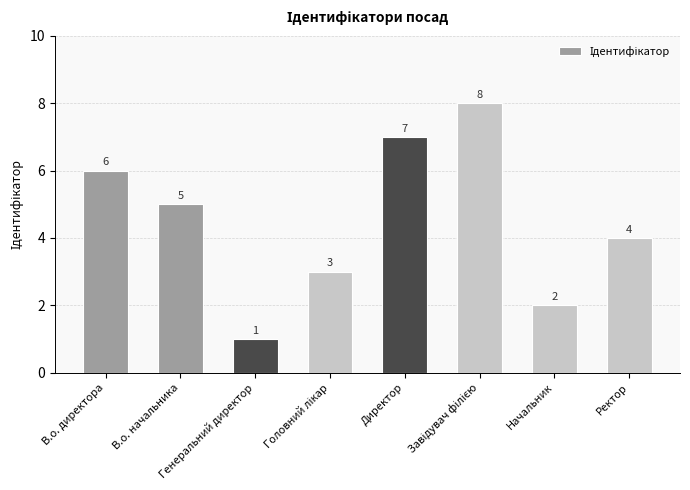

Which category has the lowest value across all series?

Генеральний директор